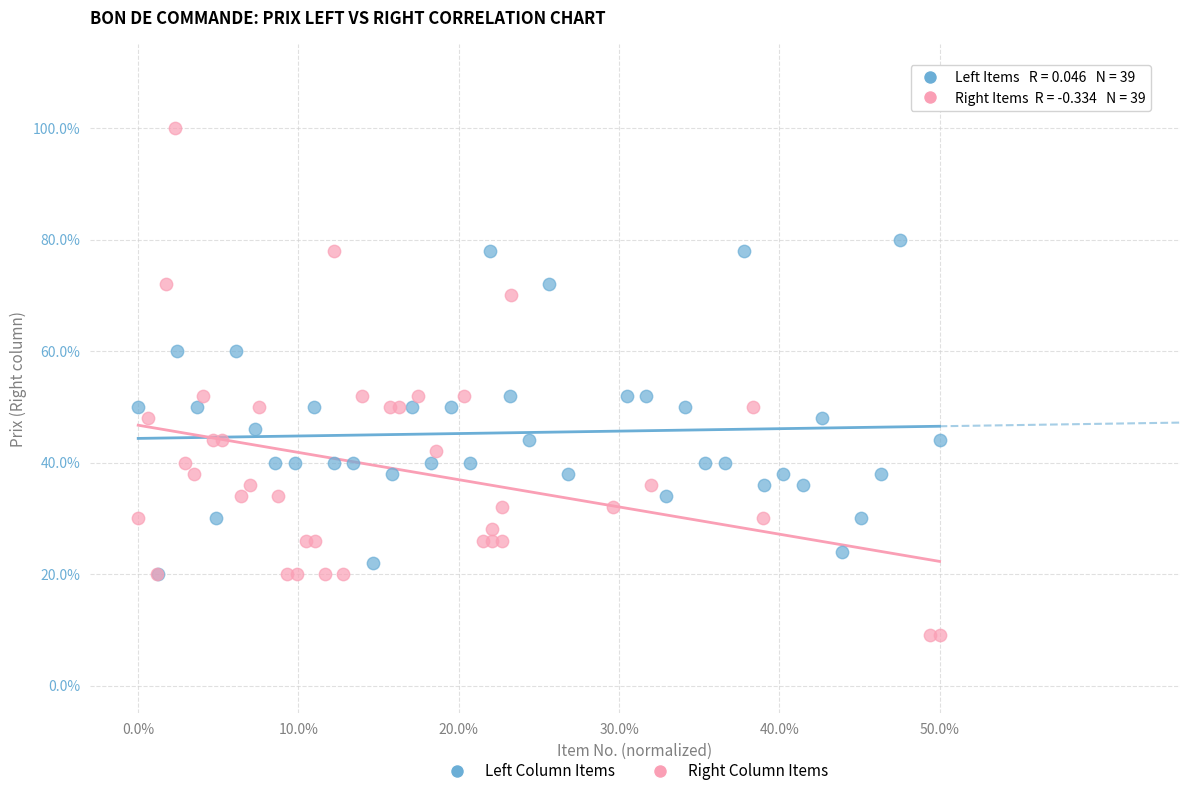

Which series has the widest spread of Y values?

Right Column Items